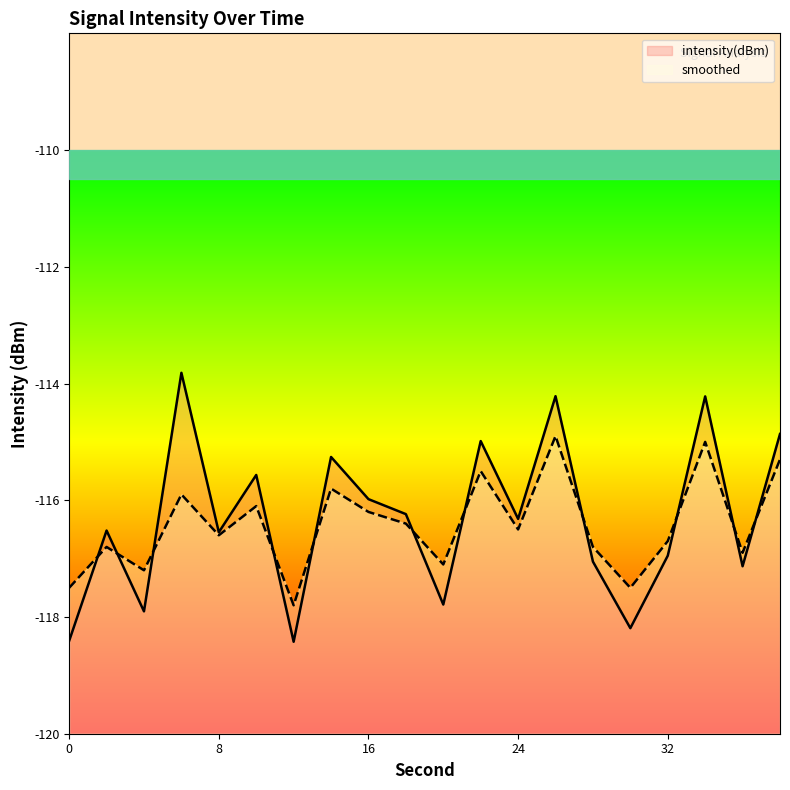

True or false: intensity(dBm) has more than 0 points higher than both neighbors.

True